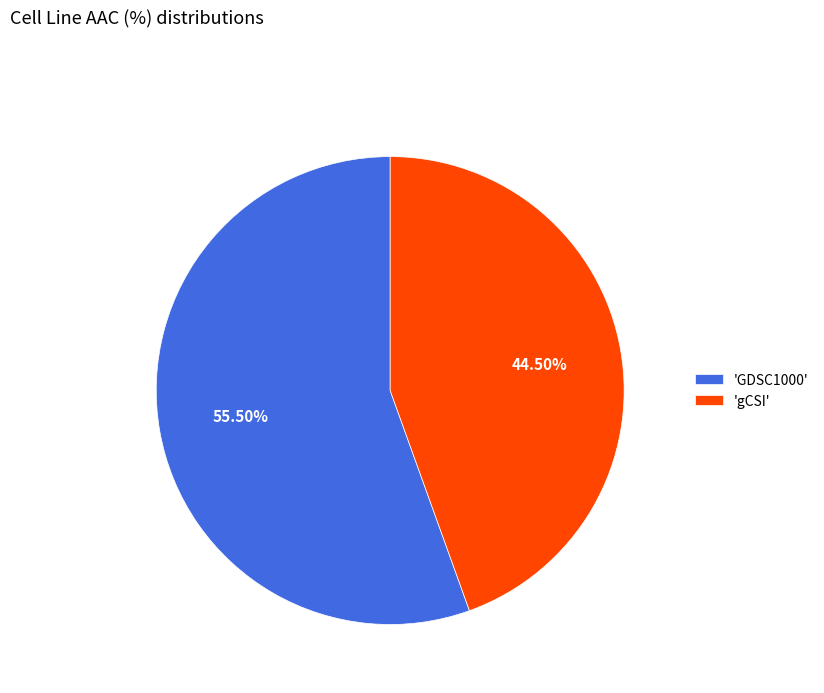

Rank the categories by value from highest to lowest.

'GDSC1000', 'gCSI'